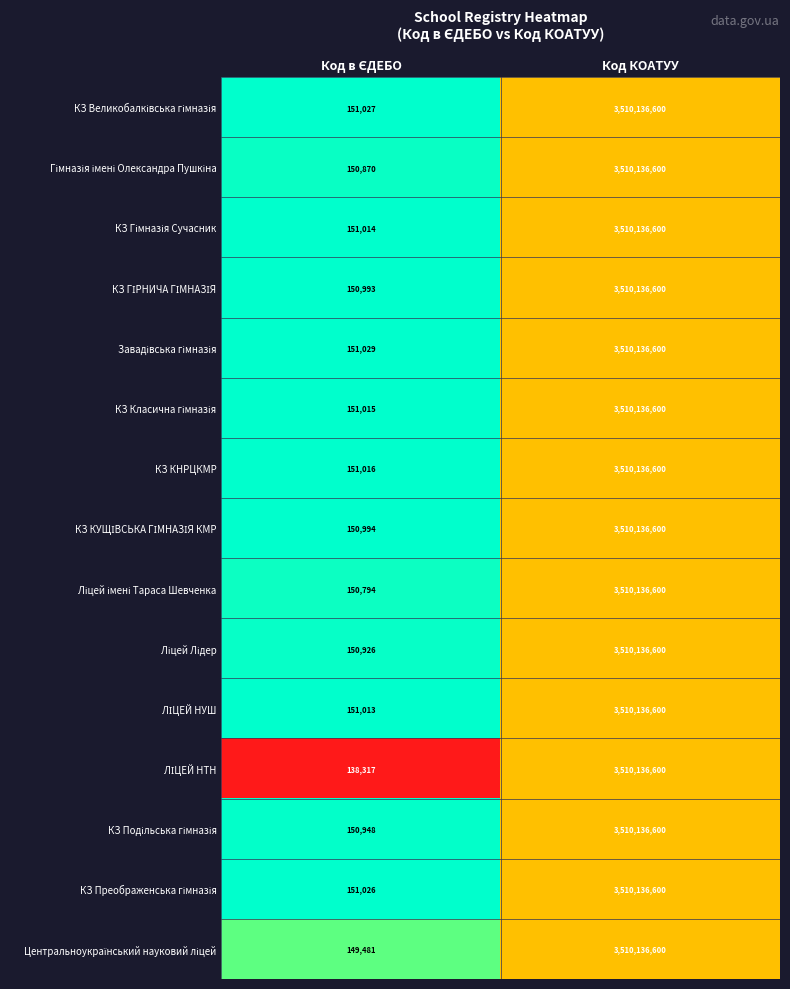

Is it true that КЗ КНРЦКМР equals 3510136600 at Код КОАТУУ?

True